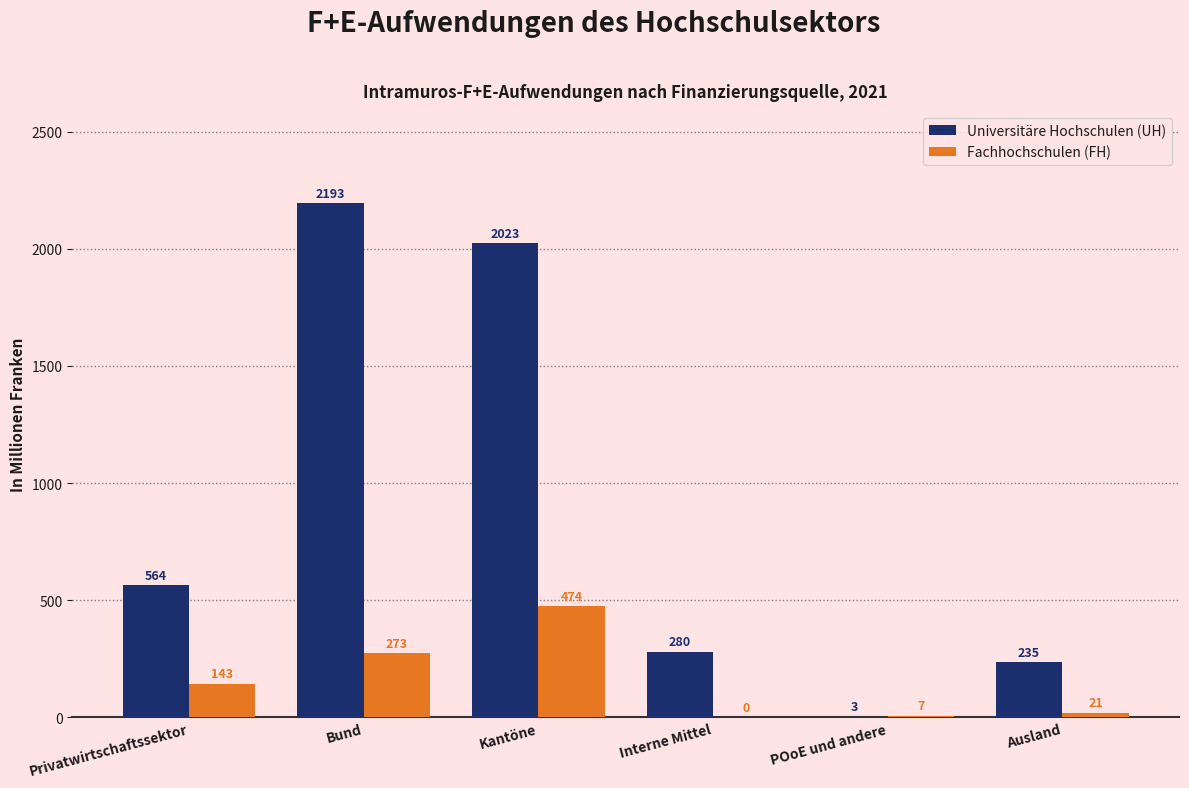

Between Privatwirtschaftssektor and Kantöne, which series saw the biggest shift?

Universitäre Hochschulen (UH)